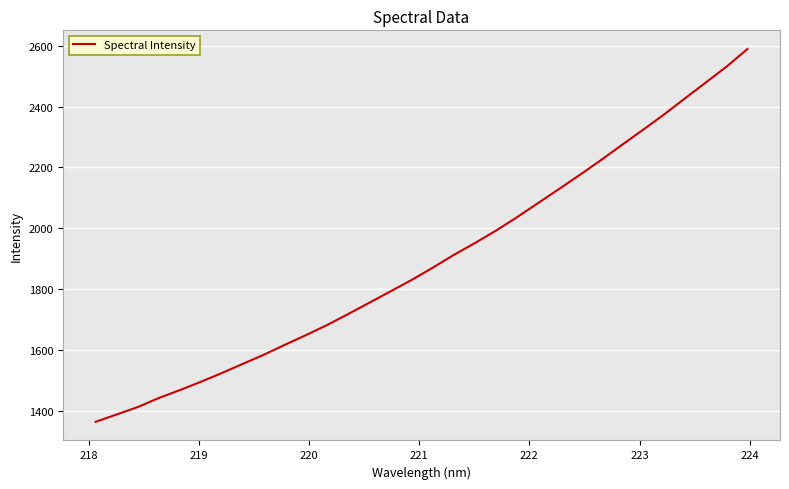

What is the average value?

1894.4